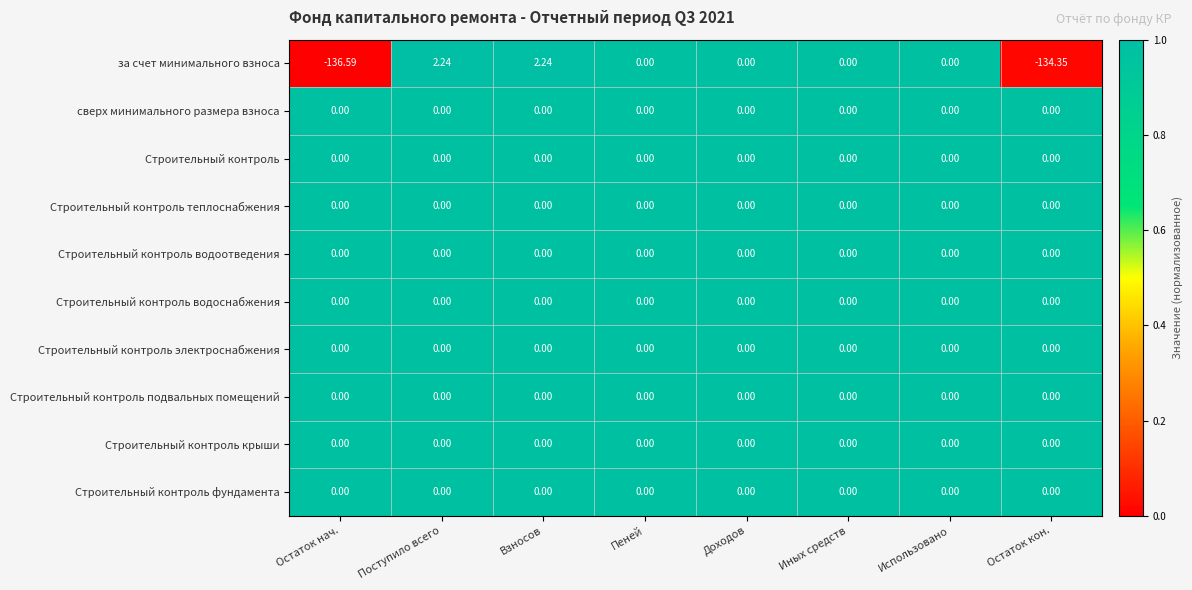

Which series changed the most between Остаток нач. and Использовано?

за счет минимального взноса